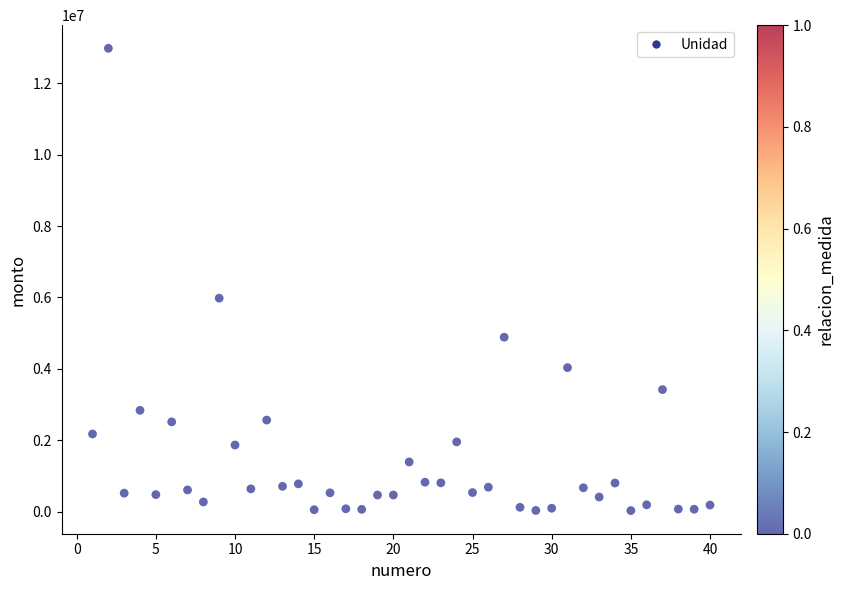

What is the range of X values (max minus min)?

39